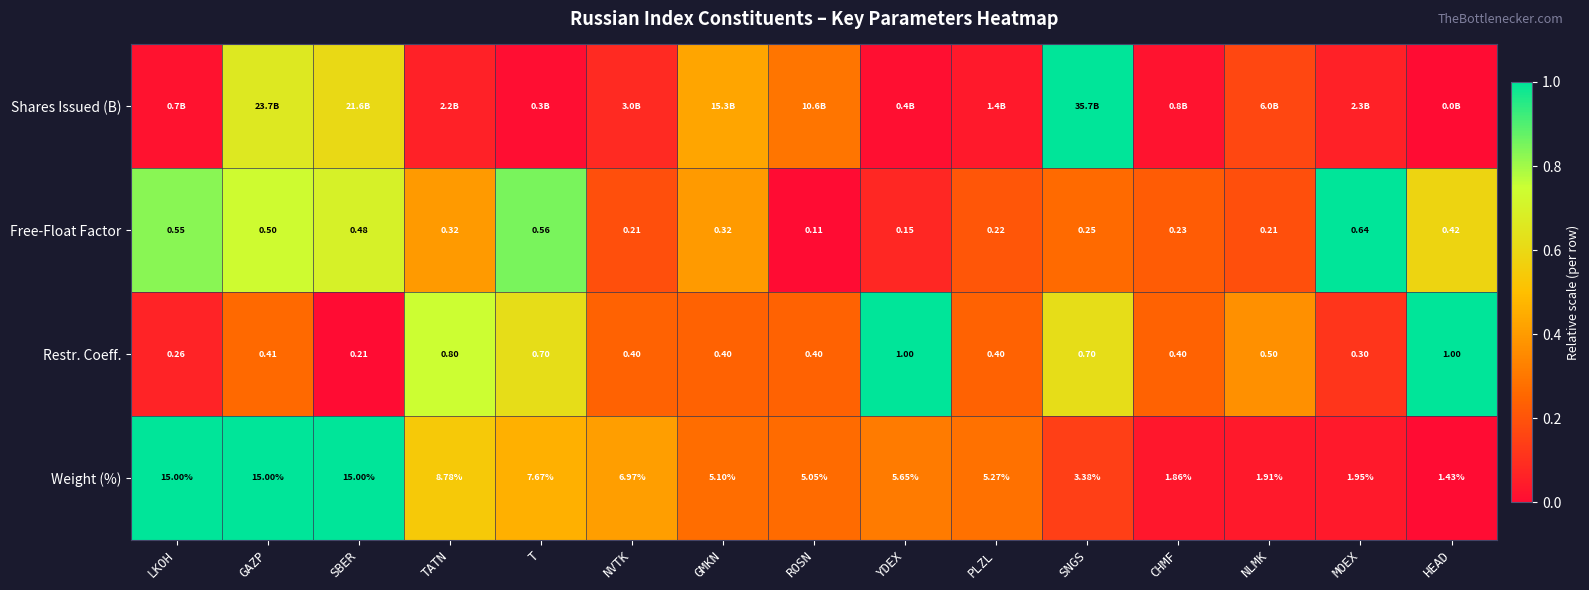

At which label is Free-Float Factor closest to 0?

ROSN